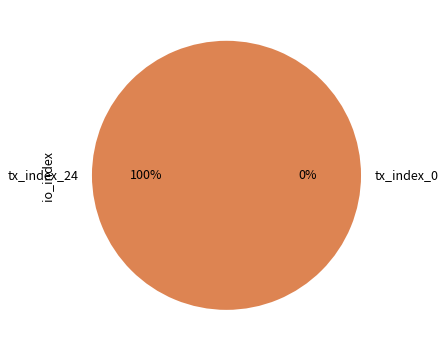

Rank the categories by value from highest to lowest.

tx_index_24, tx_index_0